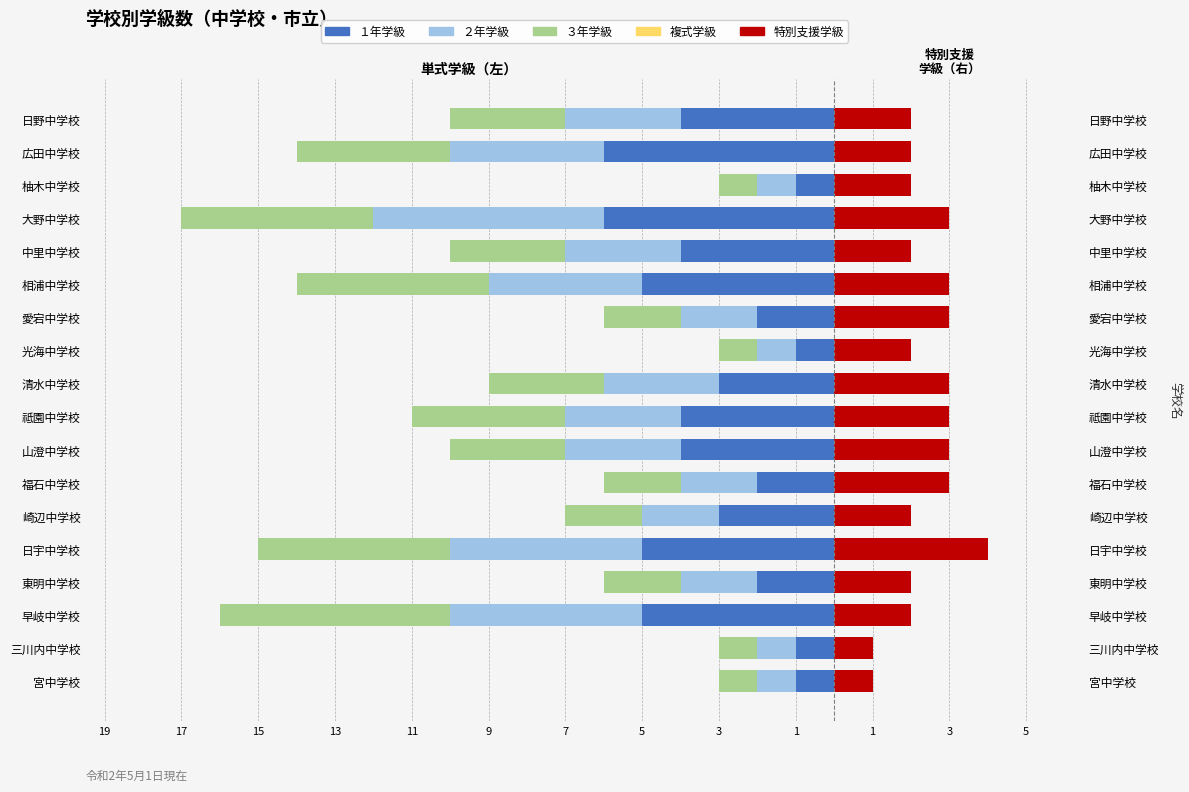

Between 柚木中学校 and 山澄中学校, which is larger?

柚木中学校